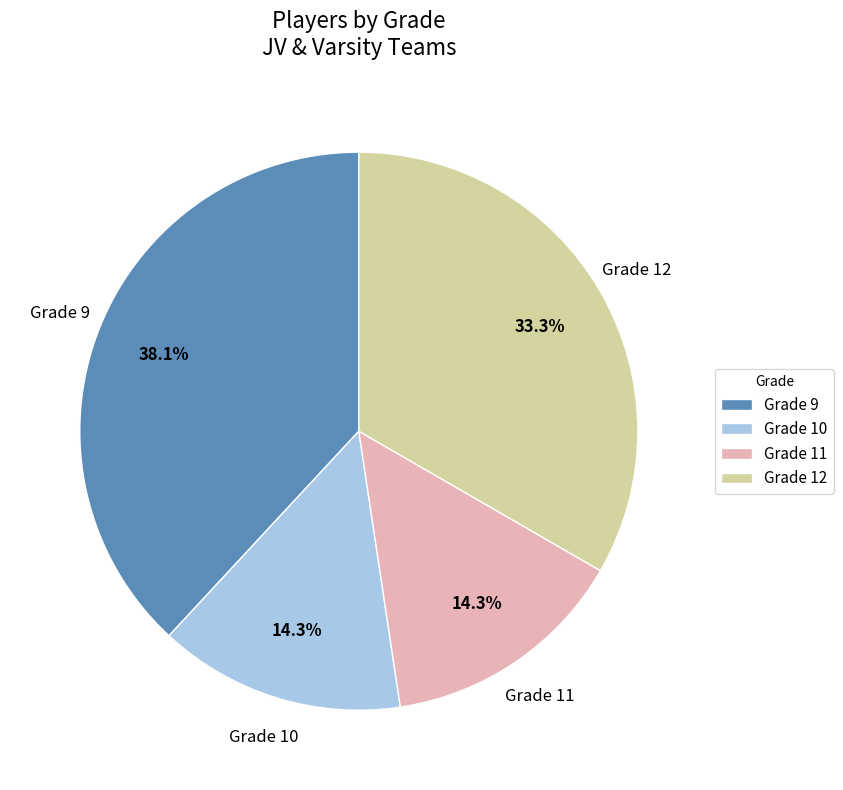

Is the sum of Grade 12 and Grade 9 greater than half?

Yes